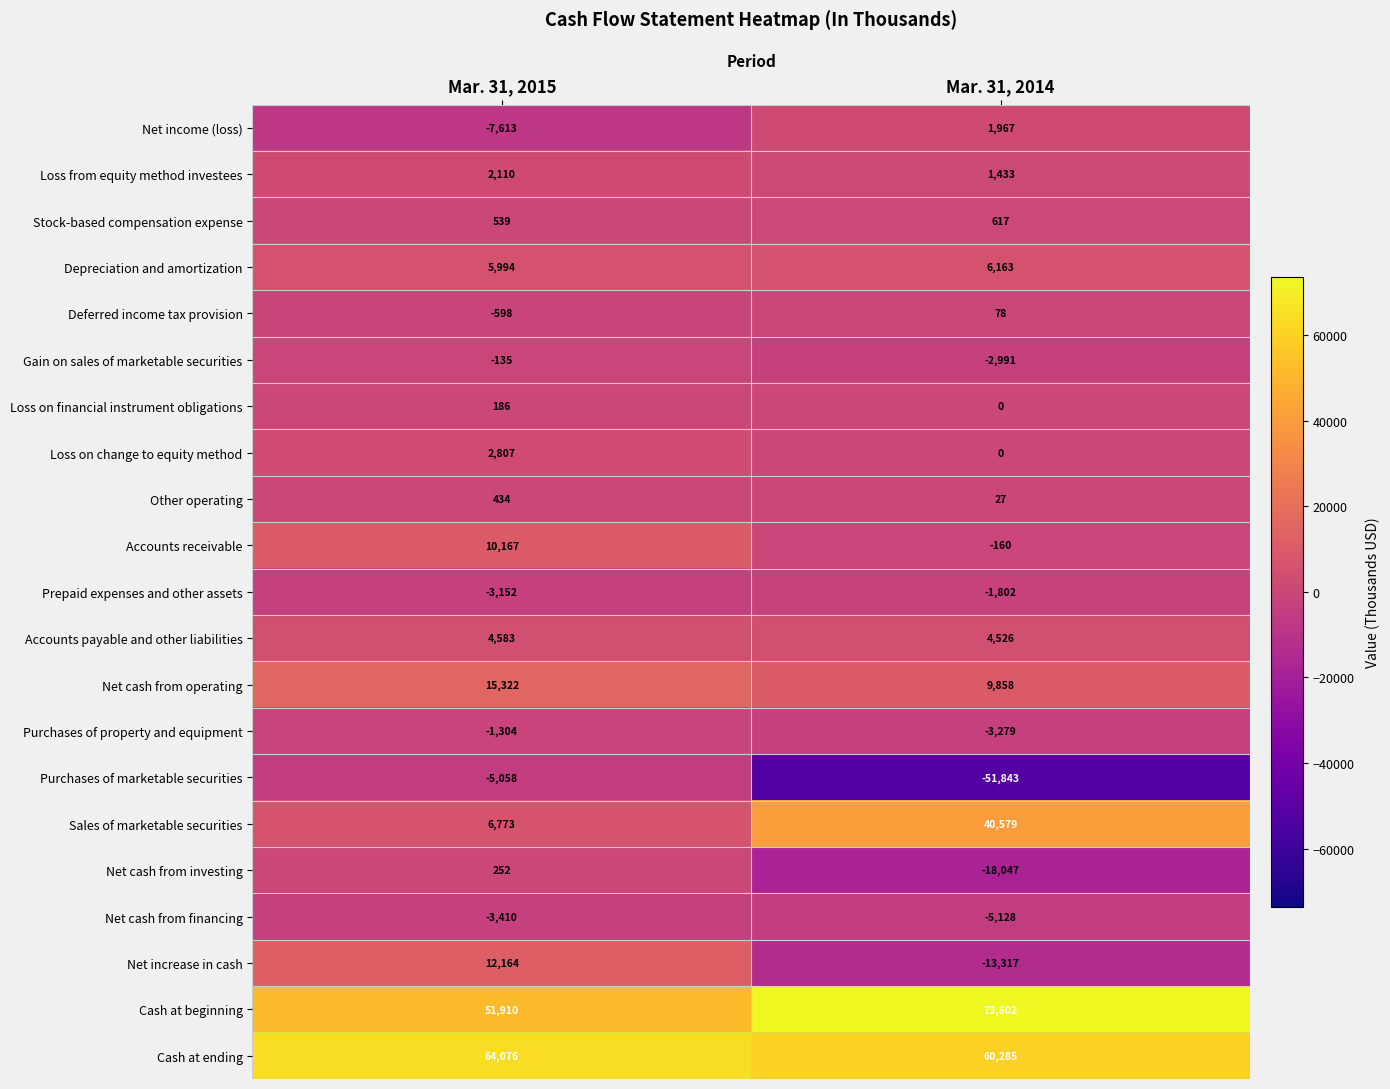

At Mar. 31, 2015, list the series in order from smallest to largest.

Net income (loss), Purchases of marketable securities, Net cash from financing, Prepaid expenses and other assets, Purchases of property and equipment, Deferred income tax provision, Gain on sales of marketable securities, Loss on financial instrument obligations, Net cash from investing, Other operating, Stock-based compensation expense, Loss from equity method investees, Loss on change to equity method, Accounts payable and other liabilities, Depreciation and amortization, Sales of marketable securities, Accounts receivable, Net increase in cash, Net cash from operating, Cash at beginning, Cash at ending